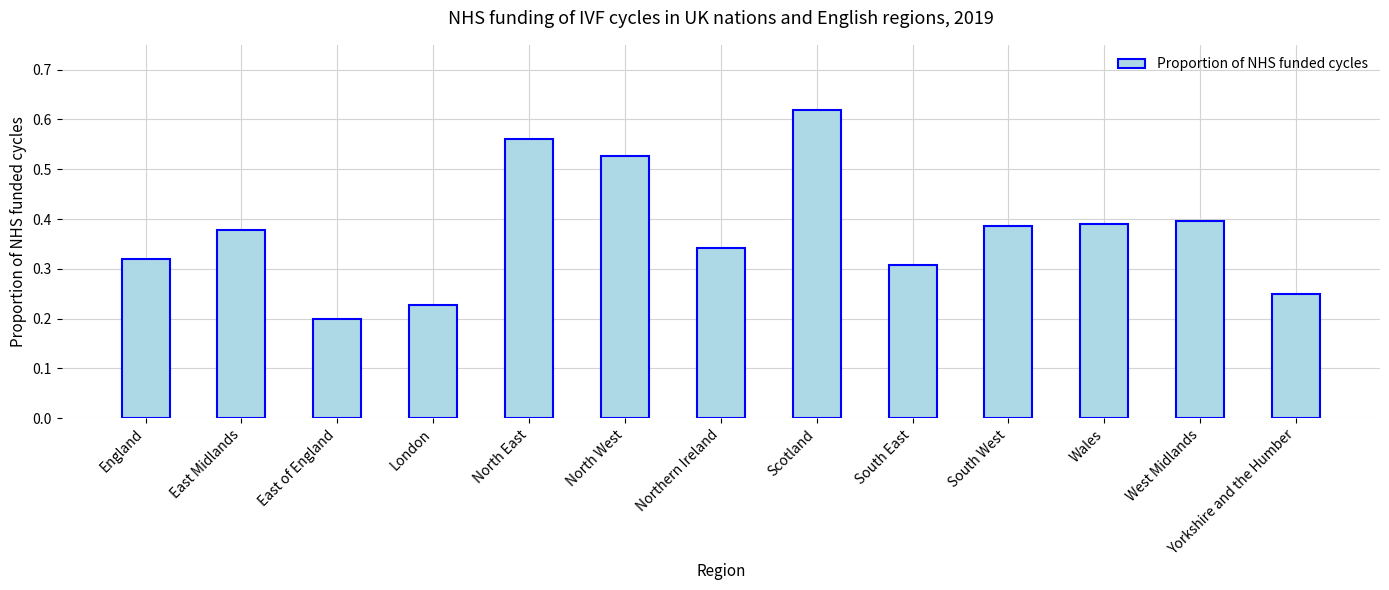

Which category has the lowest value across all series?

East of England